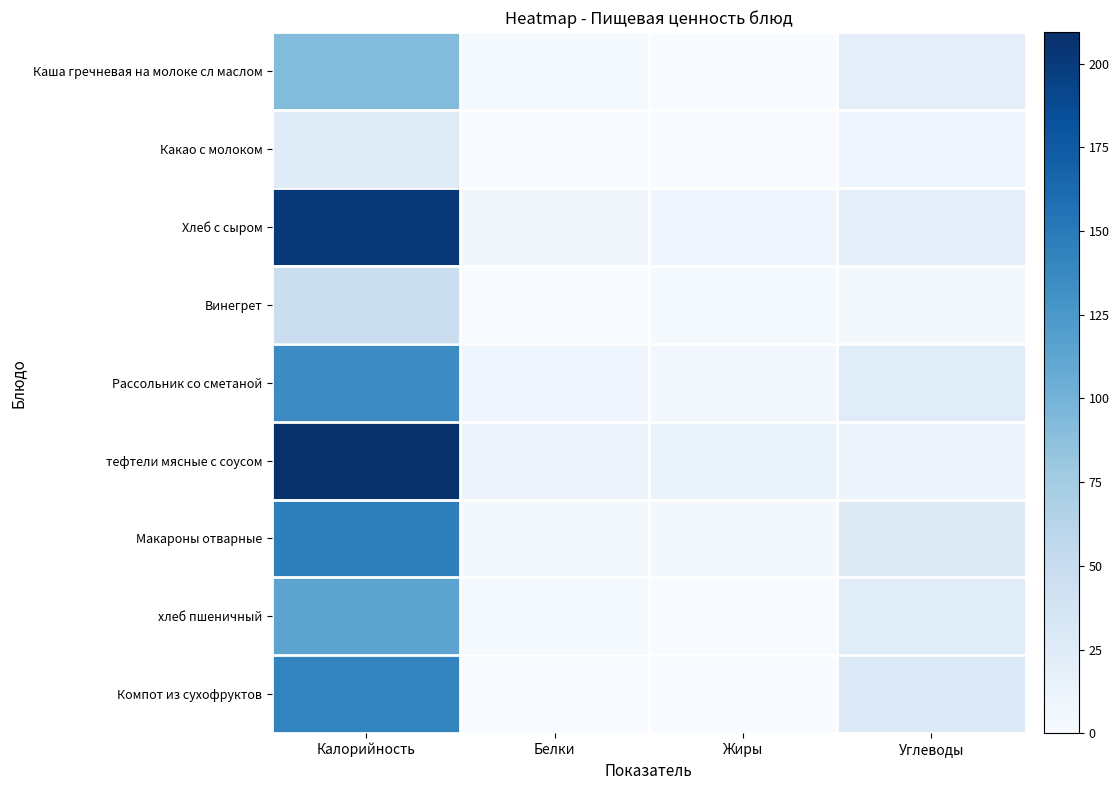

Which series has the widest spread of values?

тефтели мясные с соусом